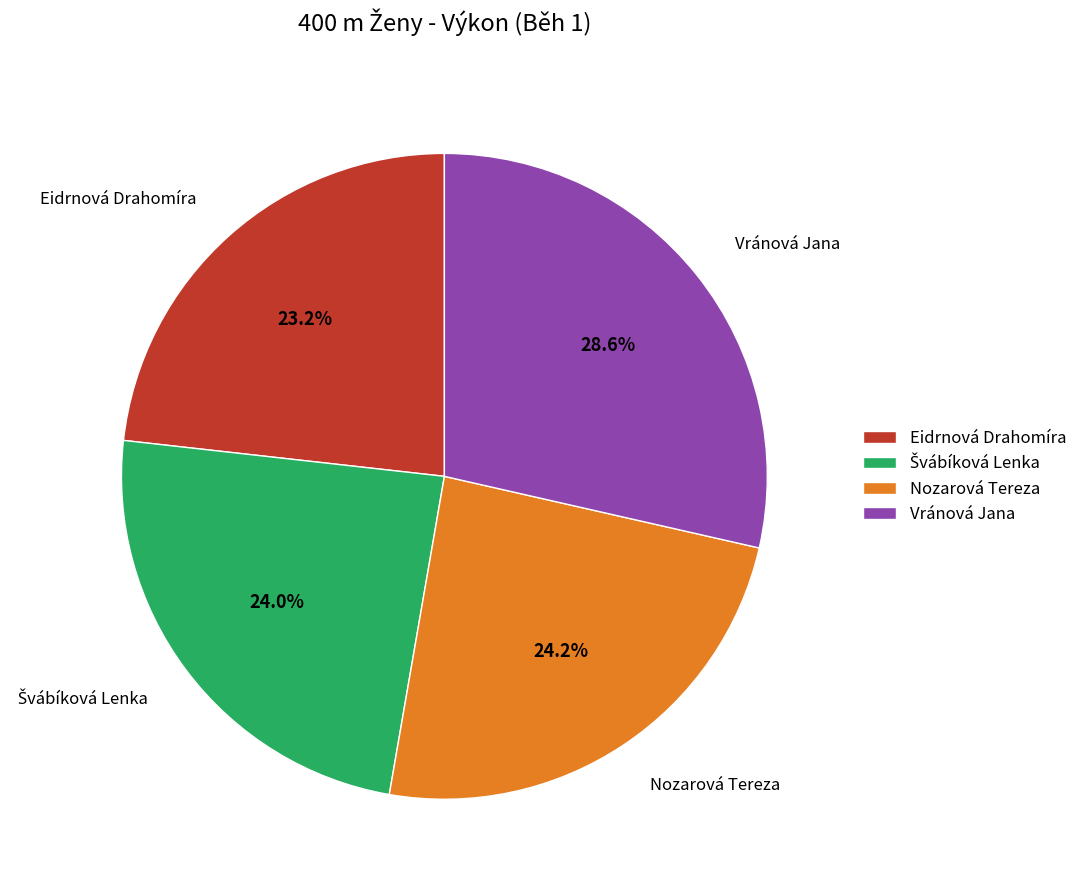

The Eidrnová Drahomíra slice represents 23% of the pie. True or false?

True